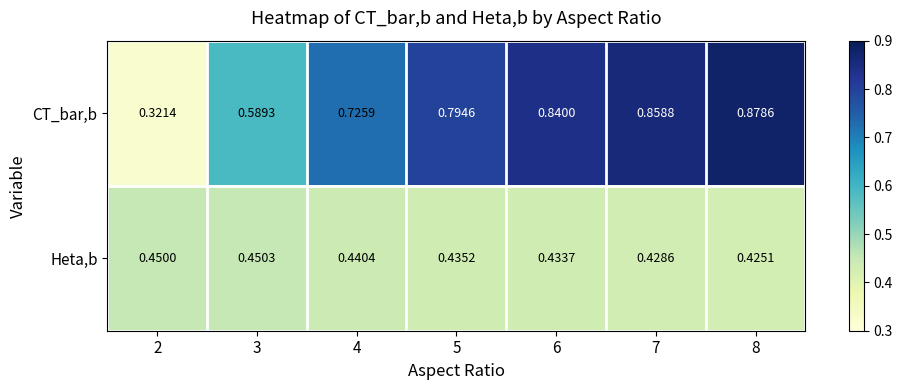

Which series has the widest spread of values?

CT_bar,b